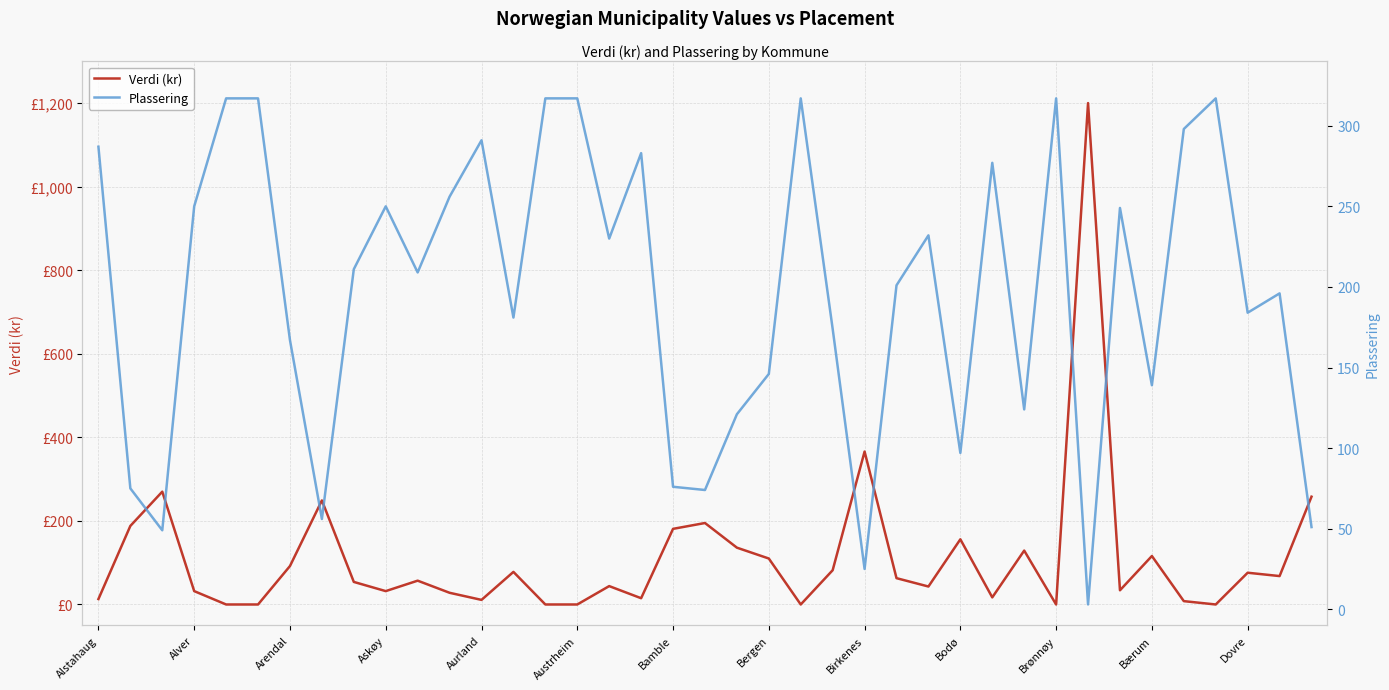

How many series are shown in this chart?

2